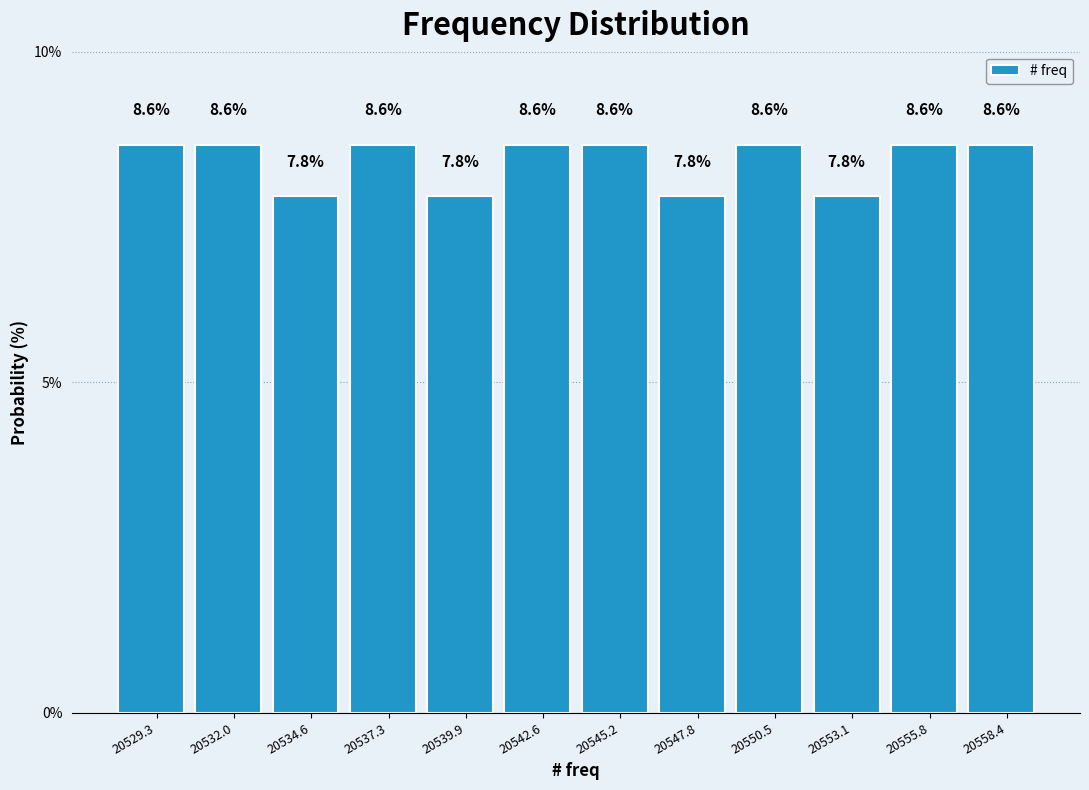

Reading left to right, list every bar in this chart as the range it spans on the x-axis followed by its height. The bar edges are not printed on the chart, so give them approximately, as read against the axis.

20528.0 to 20530.5: 8.6
20530.5 to 20533.5: 8.6
20533.5 to 20536.0: 7.8
20536.0 to 20538.5: 8.6
20538.5 to 20541.0: 7.8
20541.0 to 20544.0: 8.6
20544.0 to 20546.5: 8.6
20546.5 to 20549.0: 7.8
20549.0 to 20552.0: 8.6
20552.0 to 20554.5: 7.8
20554.5 to 20557.0: 8.6
20557.0 to 20560.0: 8.6